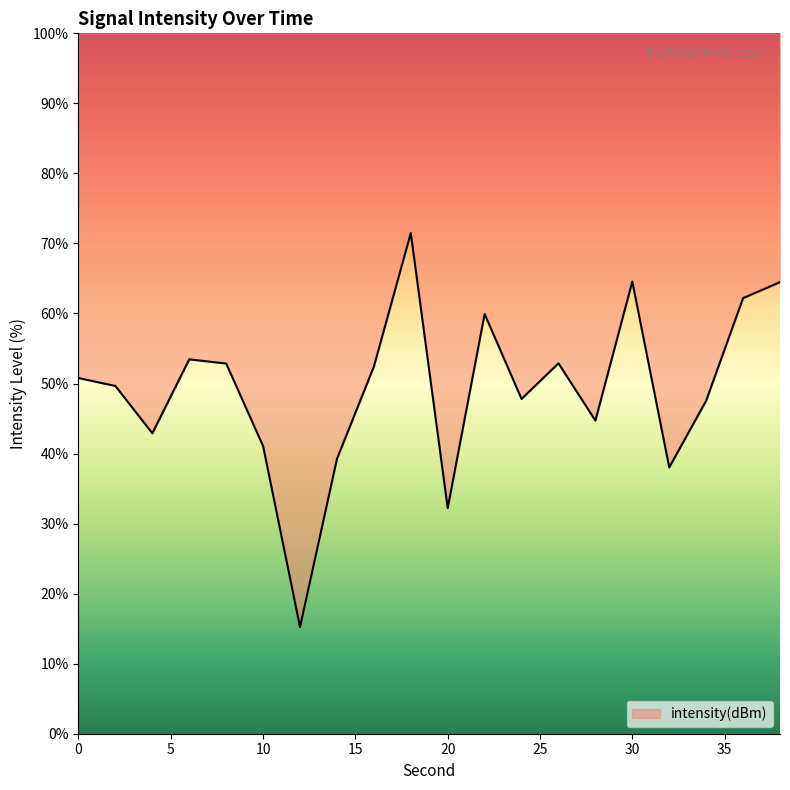

List the labels in order of value, smallest first.

12, 20, 32, 14, 10, 4, 28, 34, 24, 2, 0, 16, 8, 26, 6, 22, 36, 38, 30, 18